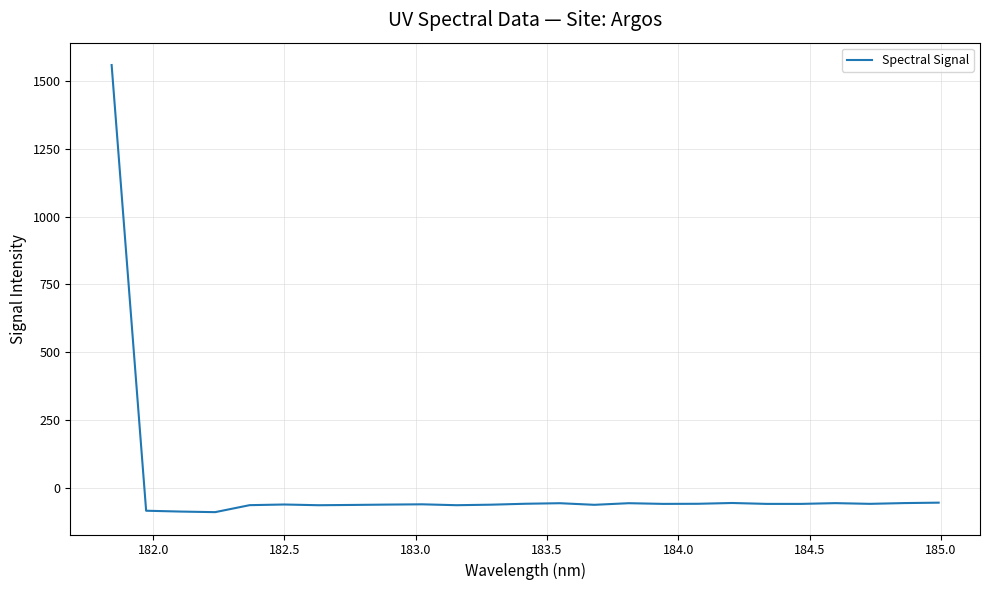

What is the minimum value shown in the chart?

-87.8